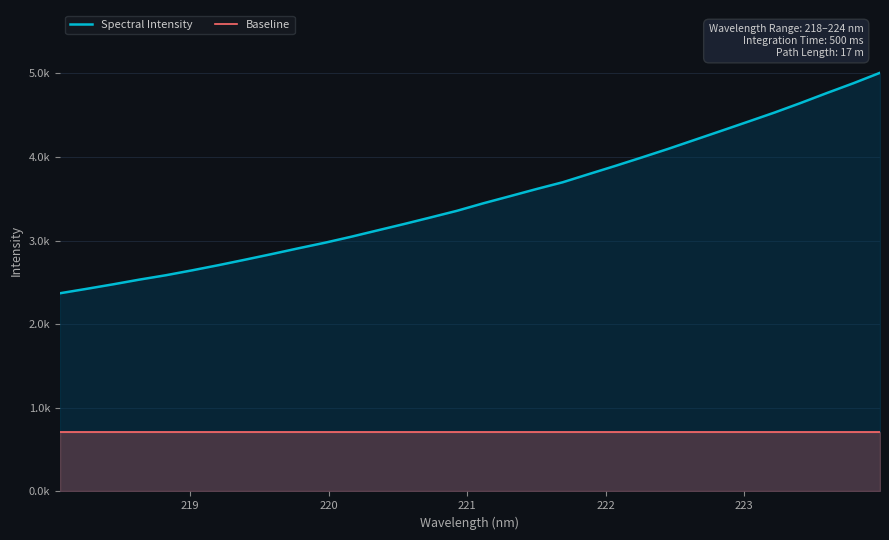

What is the average value of the Spectral Intensity series?

3503.2